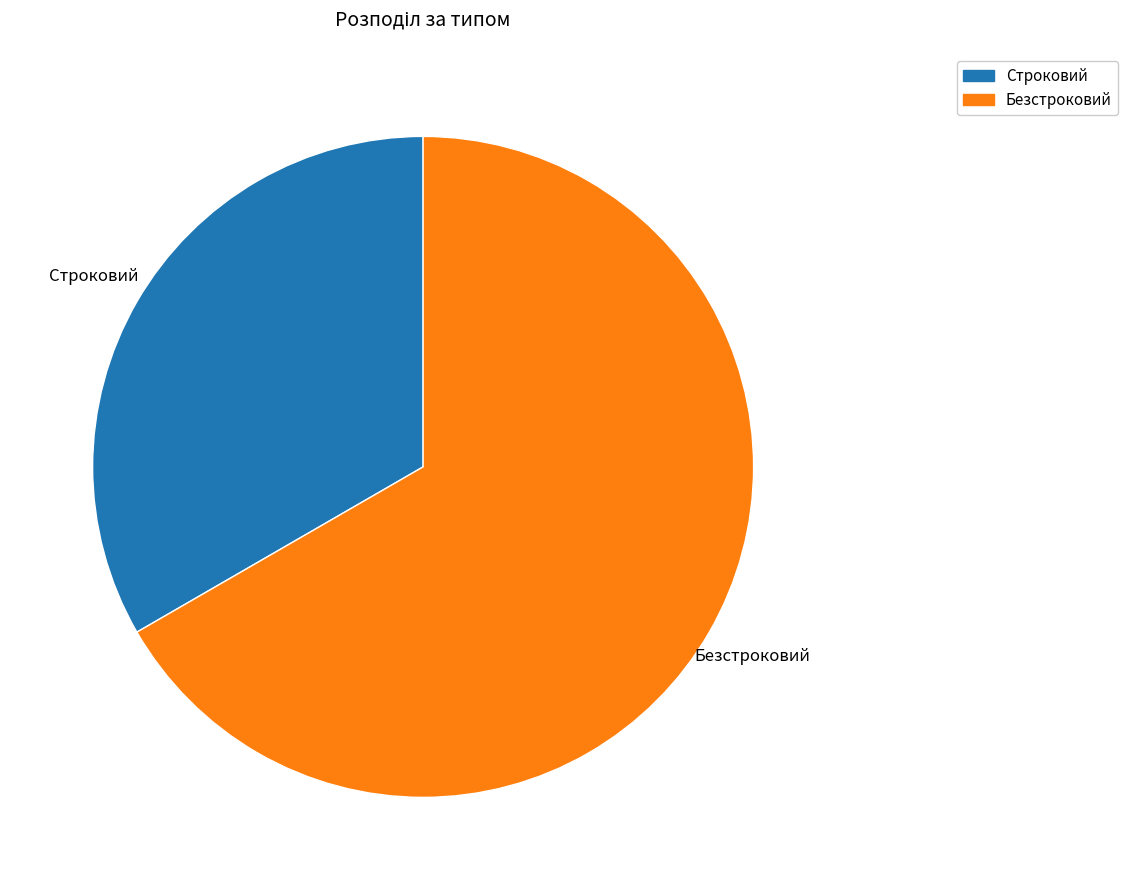

Do Безстроковий and Строковий together represent more than half of the pie?

Yes